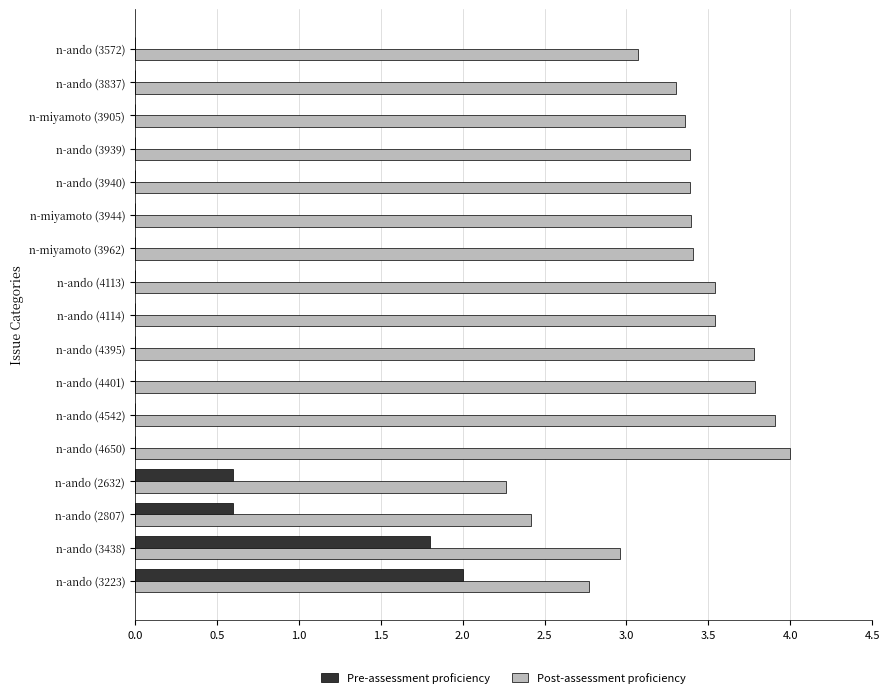

Which label corresponds to the largest value in the chart?

n-ando (4650)